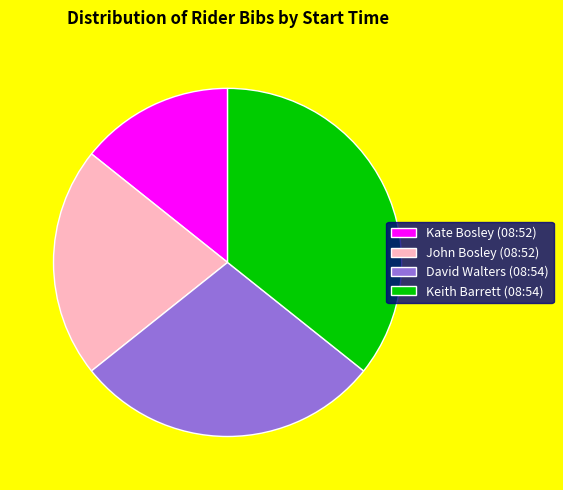

Is it true that Keith Barrett (08:54) is 36% of the pie?

True